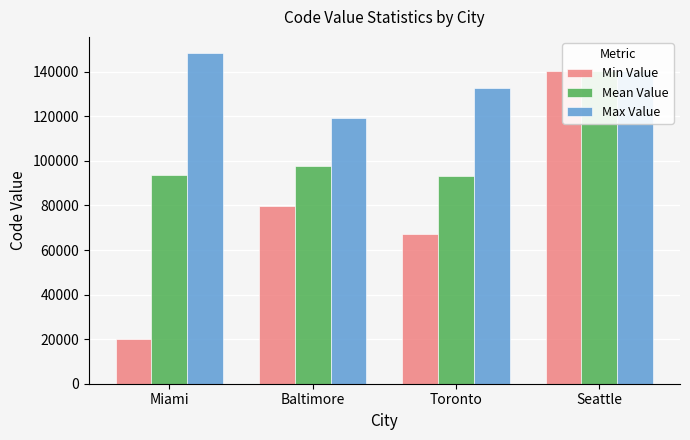

Read the Max Value value at Seattle.

140355